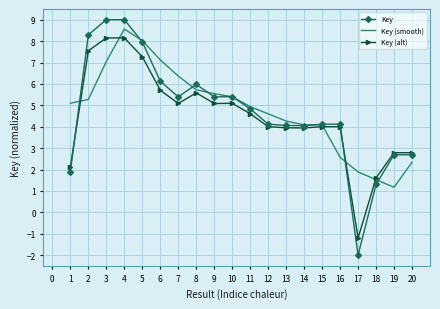

Is it true that Key (alt) equals 12.8 at 1?

False